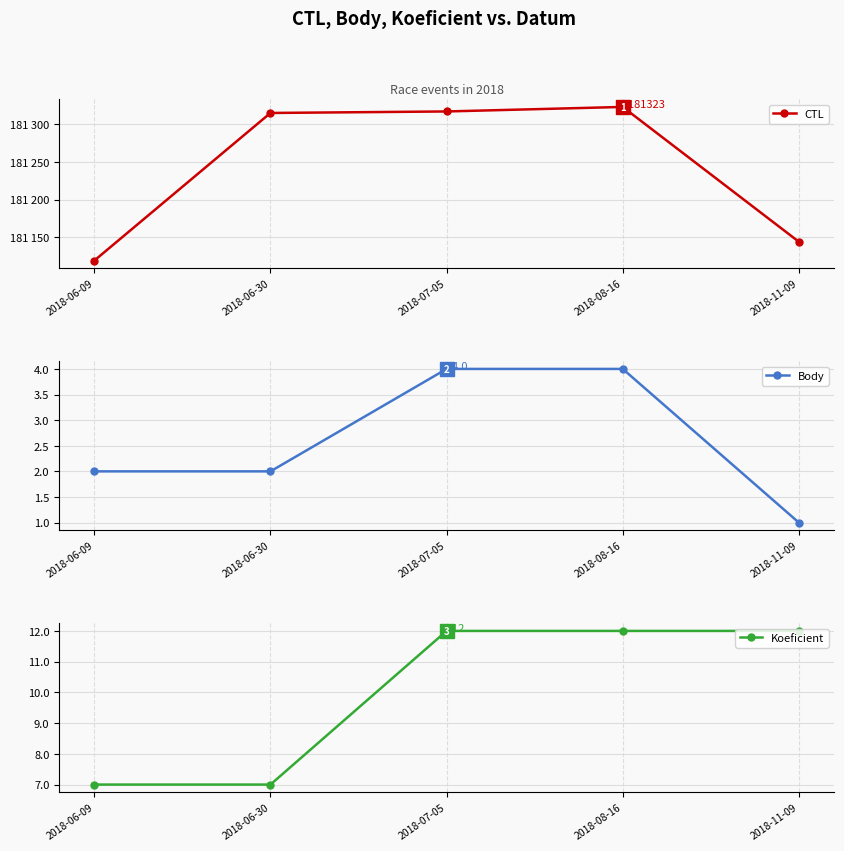

Reading left to right, transcribe all the data shown in this chart.

CTL: 2018-06-09=181119	2018-06-30=181315	2018-07-05=181317	2018-08-16=181323	2018-11-09=181144
Body: 2018-06-09=2	2018-06-30=2	2018-07-05=4	2018-08-16=4	2018-11-09=1
Koeficient: 2018-06-09=7	2018-06-30=7	2018-07-05=12	2018-08-16=12	2018-11-09=12